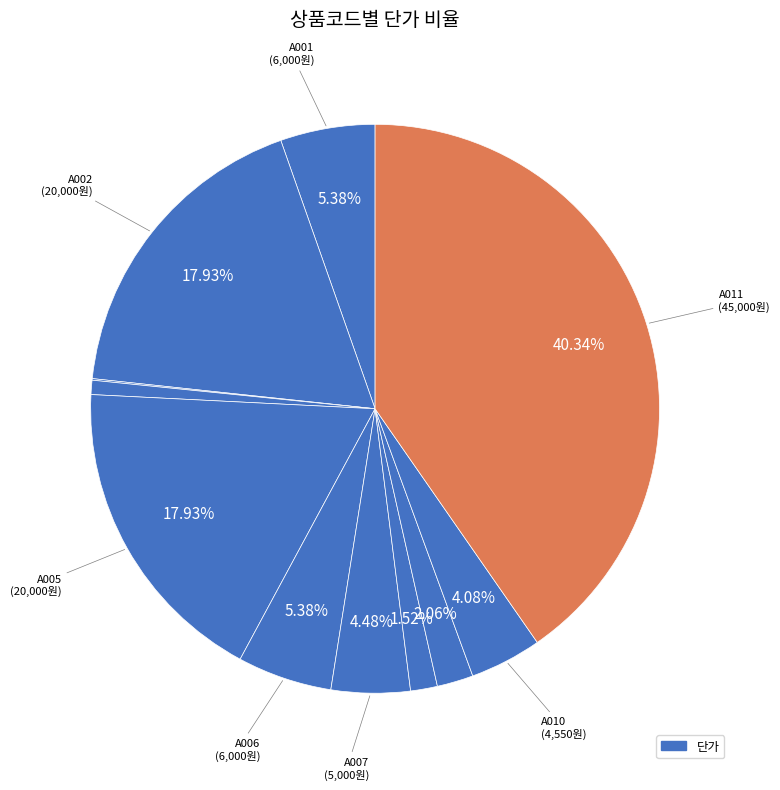

To the nearest percent, what is the average slice percentage?

9%